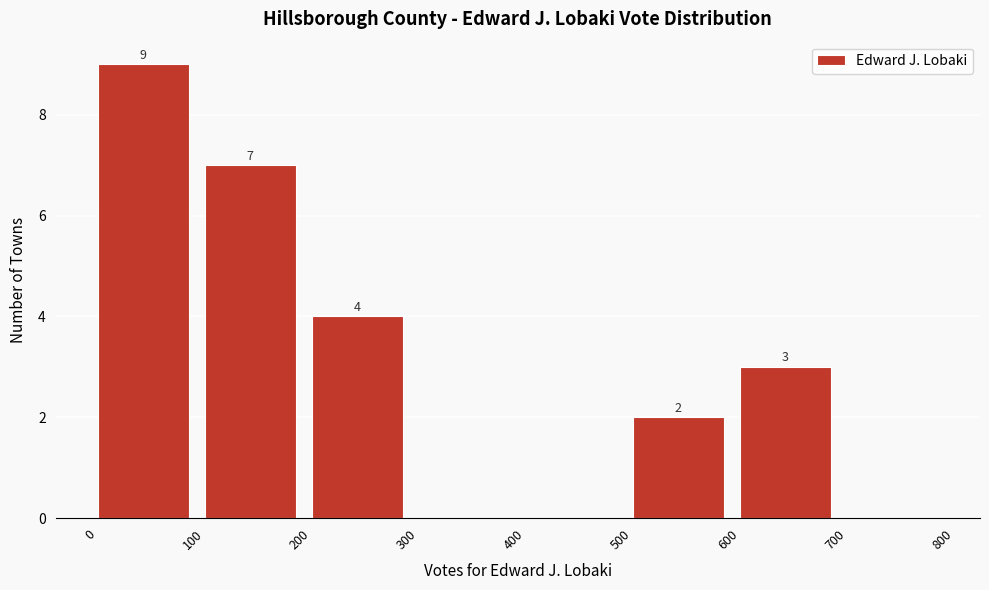

Over which range of the x-axis is the bar tallest?

0 to 100